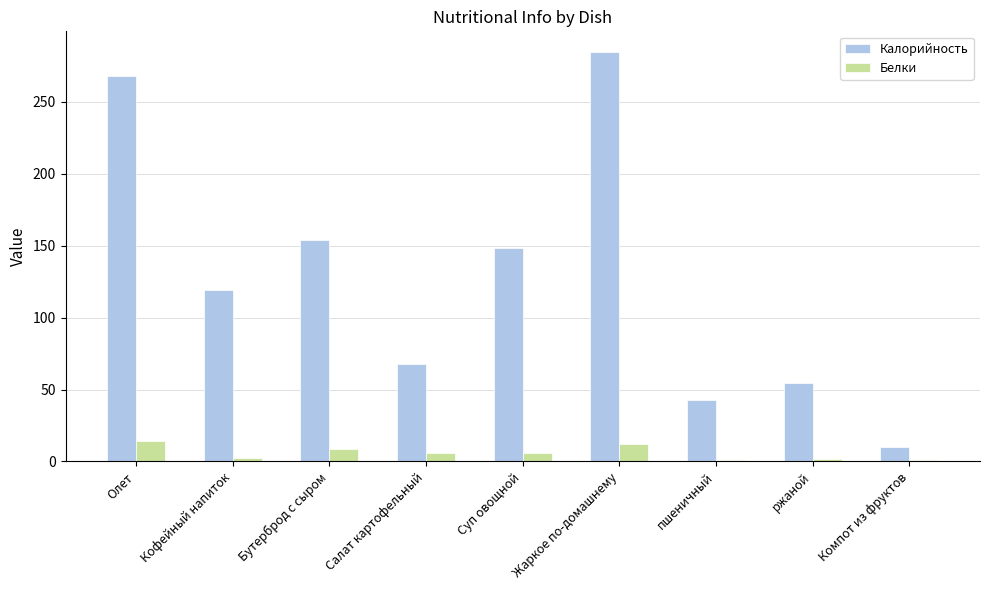

At which label does Калорийность reach its peak?

Жаркое по-домашнему